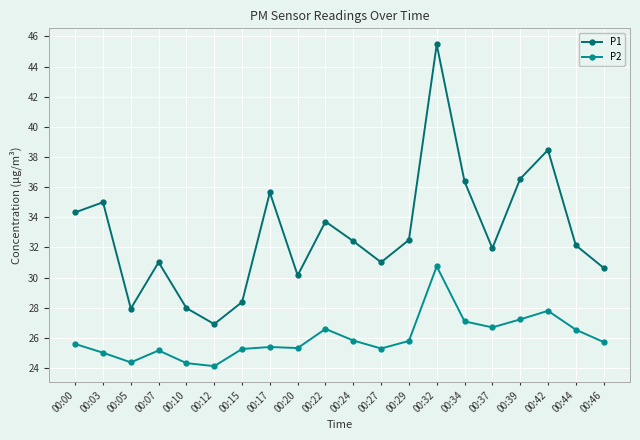

At which label does P1 first exceed 32?

00:00